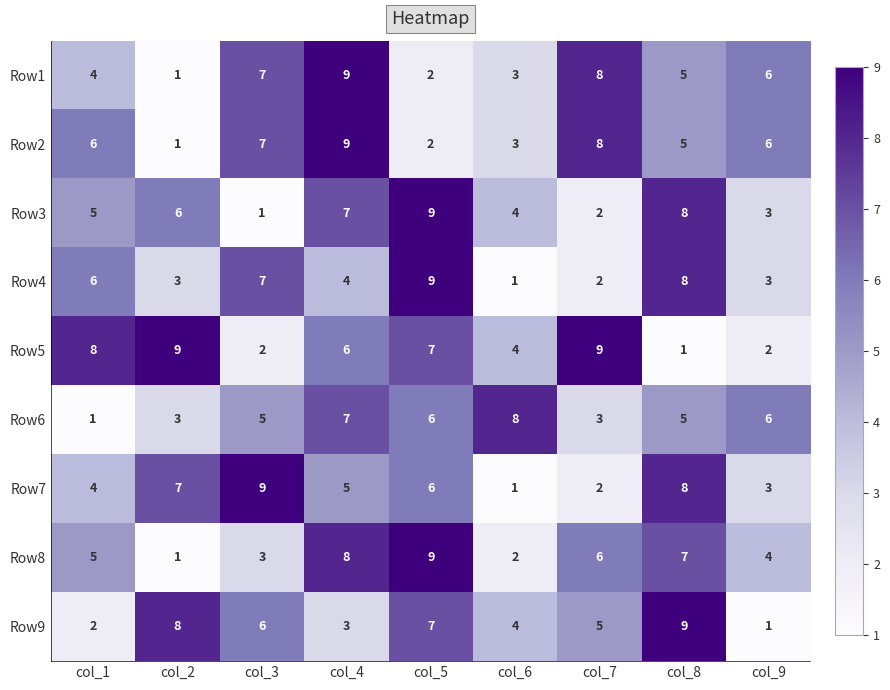

Count the Row2 values in the range 3 to 7.

5